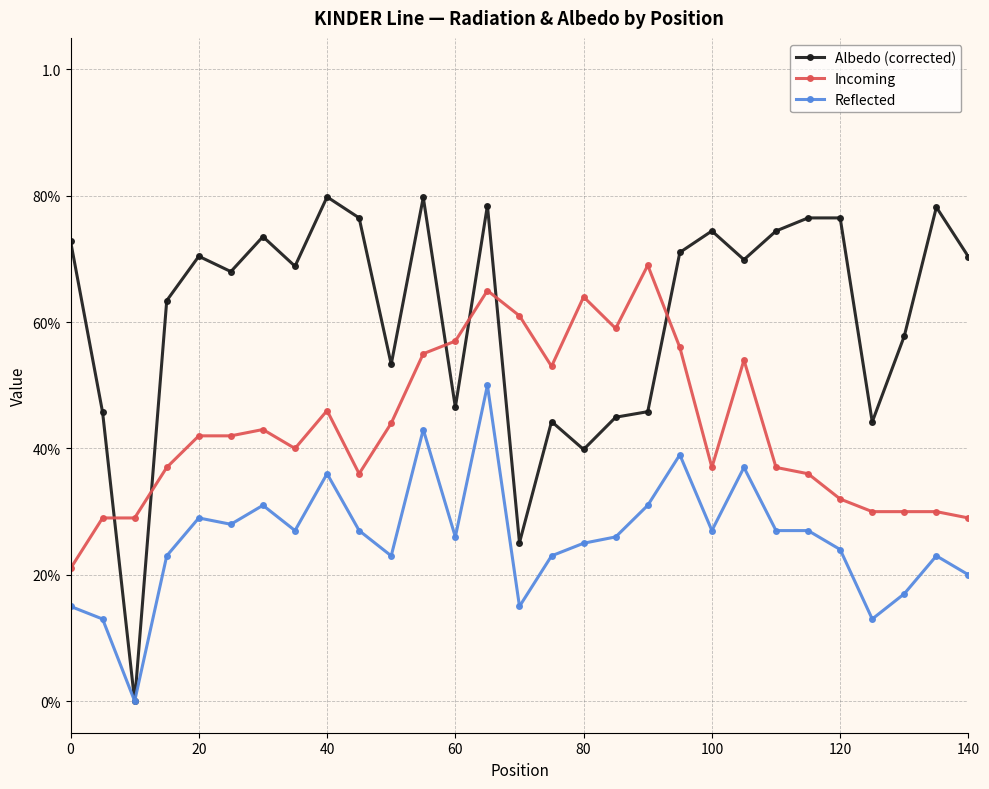

What are all the series names shown in the legend?

Albedo (corrected), Incoming, Reflected